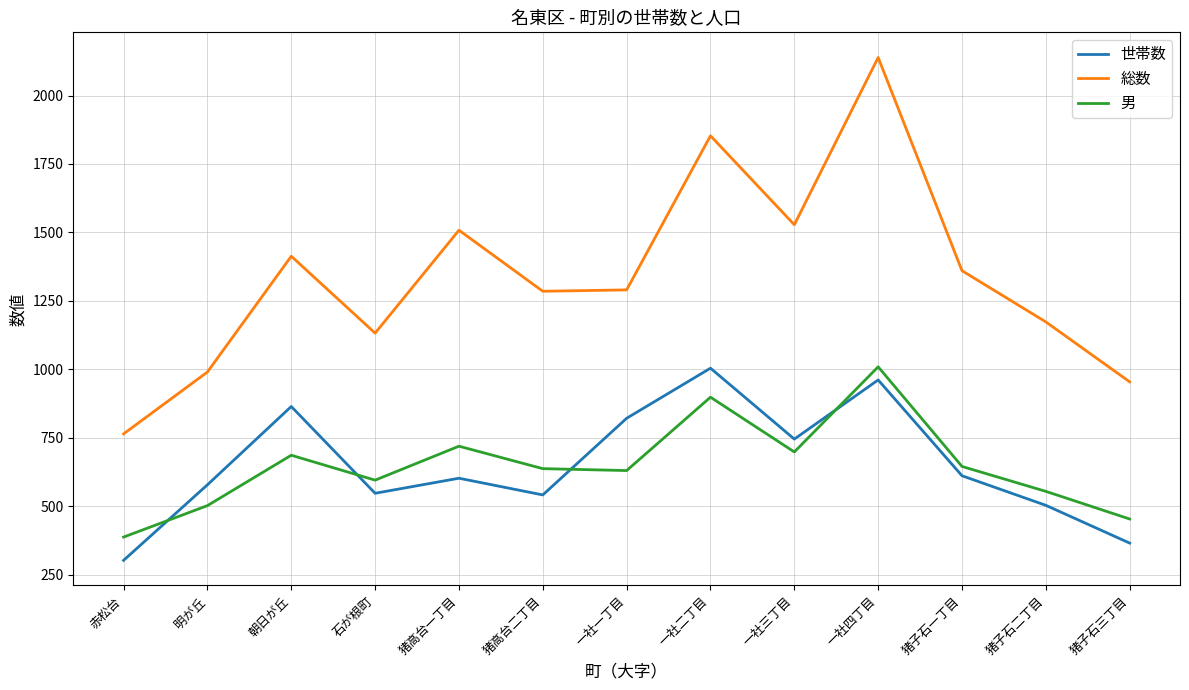

In 世帯数, how many points are higher than both neighbors (excluding endpoints)?

4